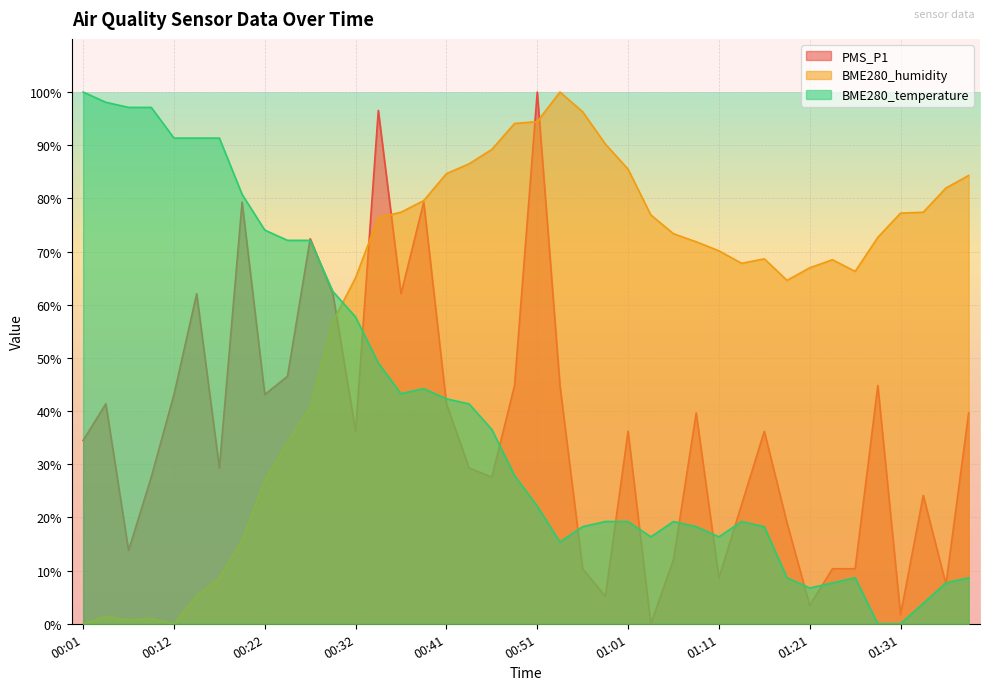

What is the sum of all BME280_humidity values?

2399.2